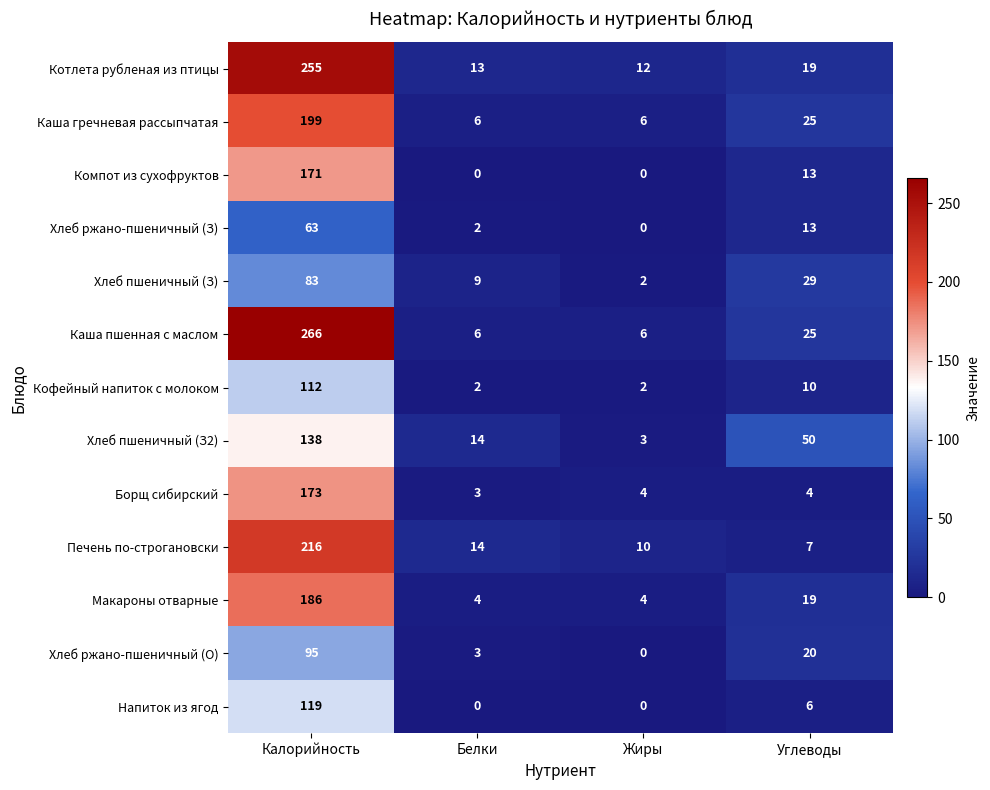

List the series in order of their peak value, highest first.

Каша пшенная с маслом, Котлета рубленая из птицы, Печень по-строгановски, Каша гречневая рассыпчатая, Макароны отварные, Борщ сибирский, Компот из сухофруктов, Хлеб пшеничный (З2), Напиток из ягод, Кофейный напиток с молоком, Хлеб ржано-пшеничный (О), Хлеб пшеничный (З), Хлеб ржано-пшеничный (З)